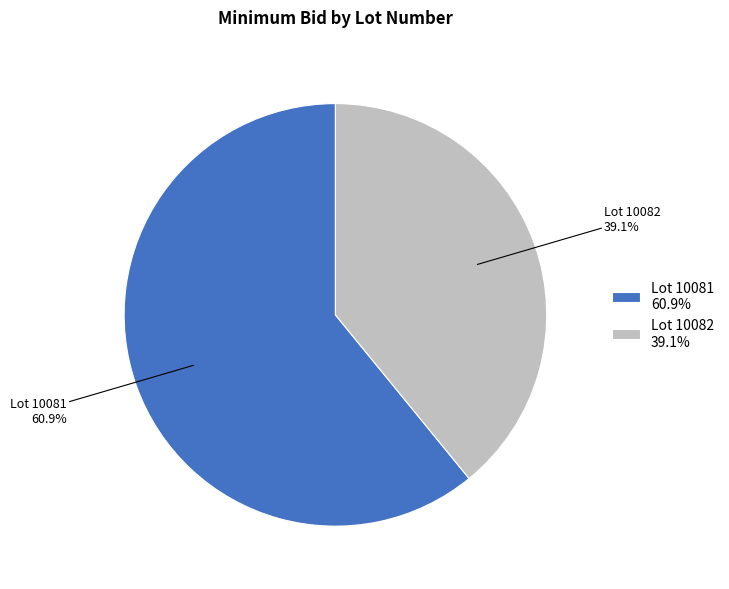

Combined, what portion of the pie is Lot 10081 60.9% and Lot 10082 39.1%?

100.0%